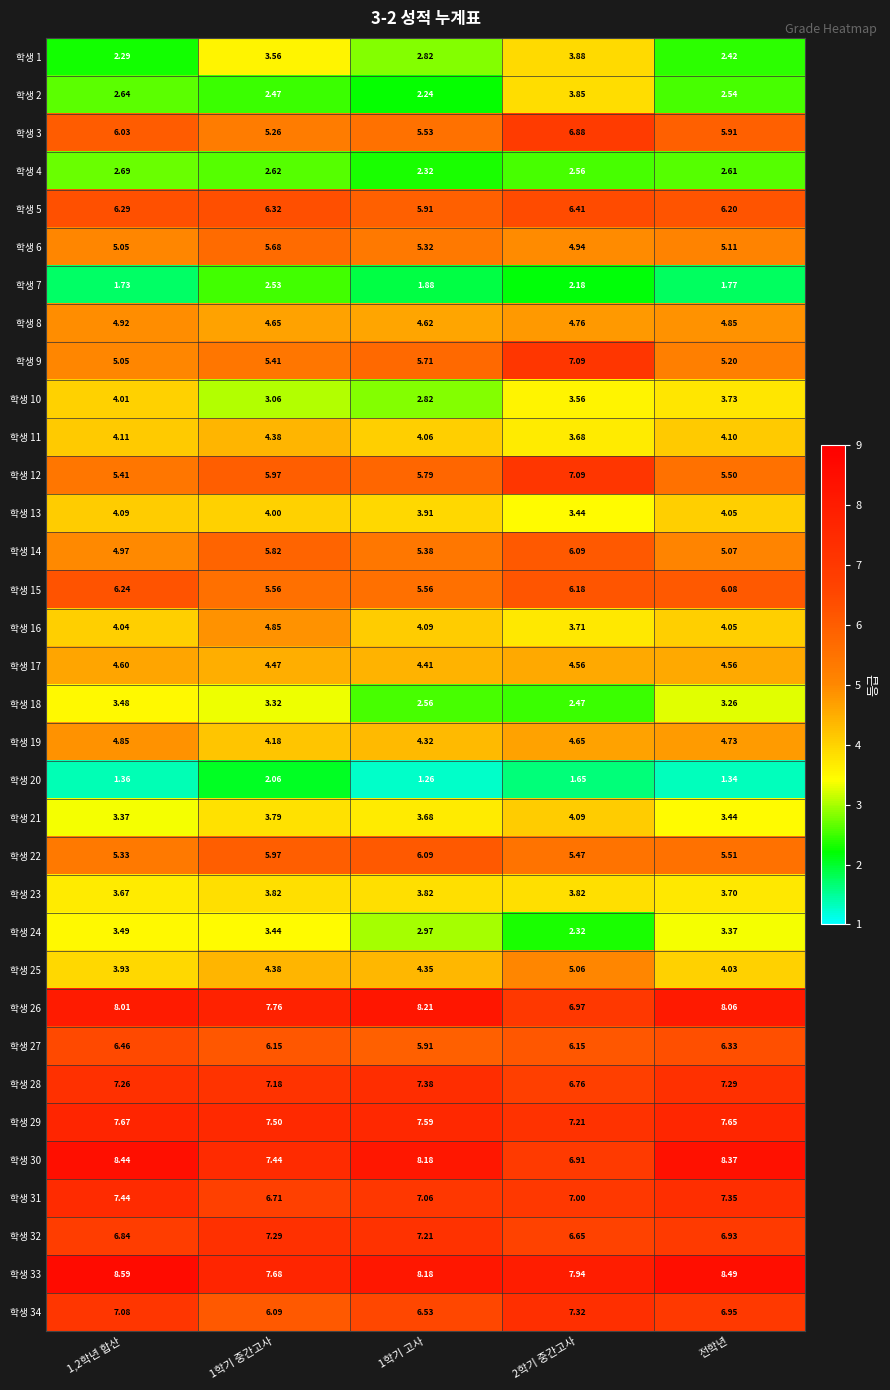

Count the number of categories in the chart.

5